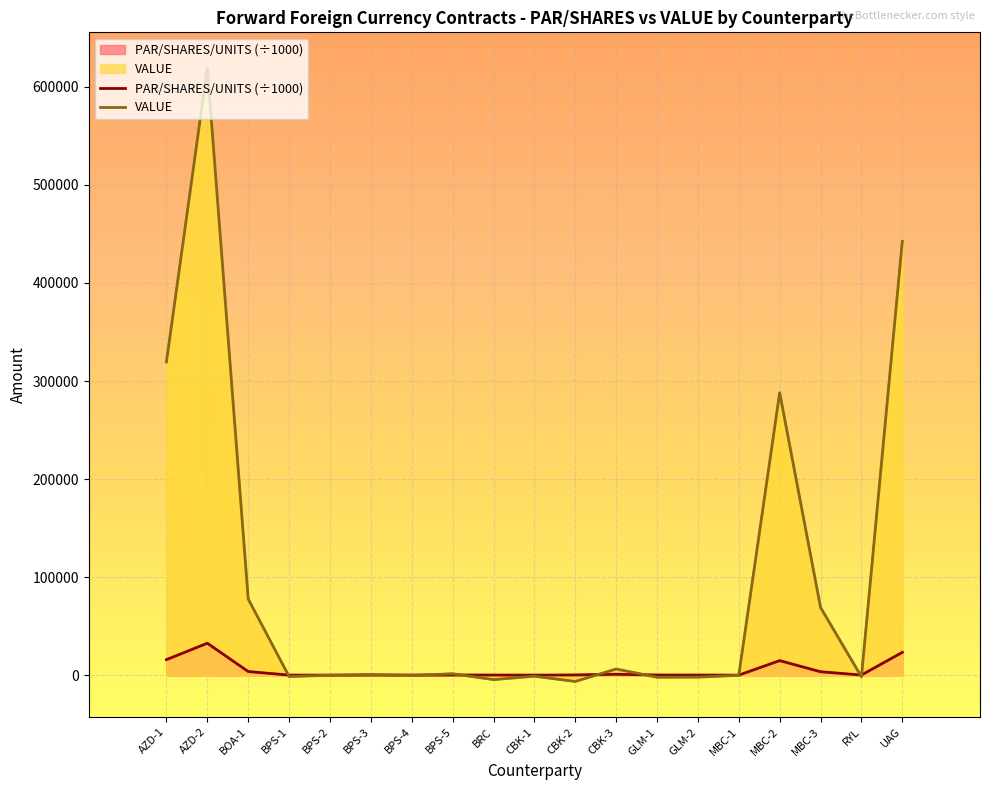

At how many categories does at least one series exceed 229224?

4